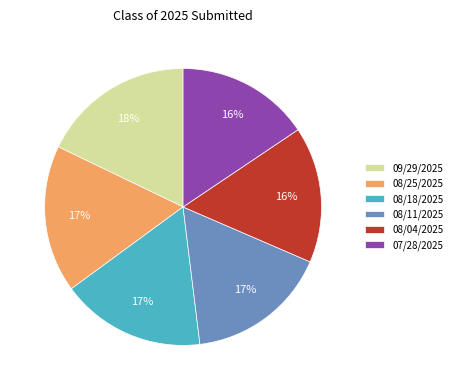

To the nearest percent, what portion does 08/11/2025 represent?

17%